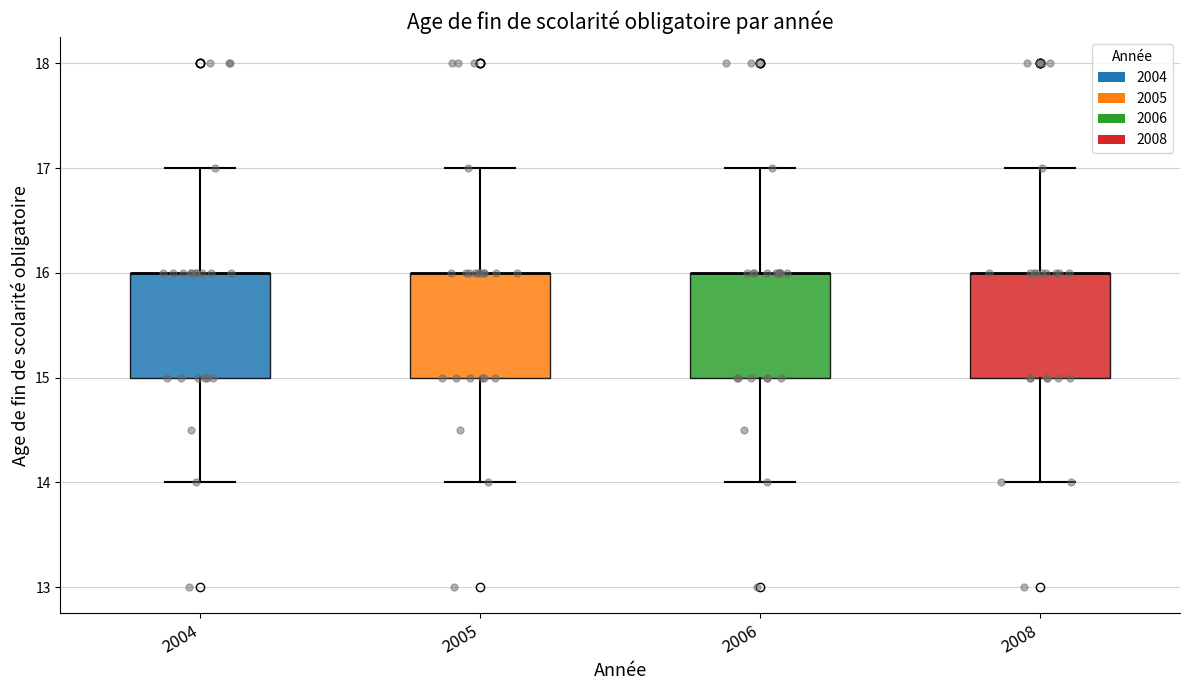

Where does the lower whisker of the box at x = 2004 end on the y-axis? The values are not printed on the chart, so give them approximately, as read against the axis.

14